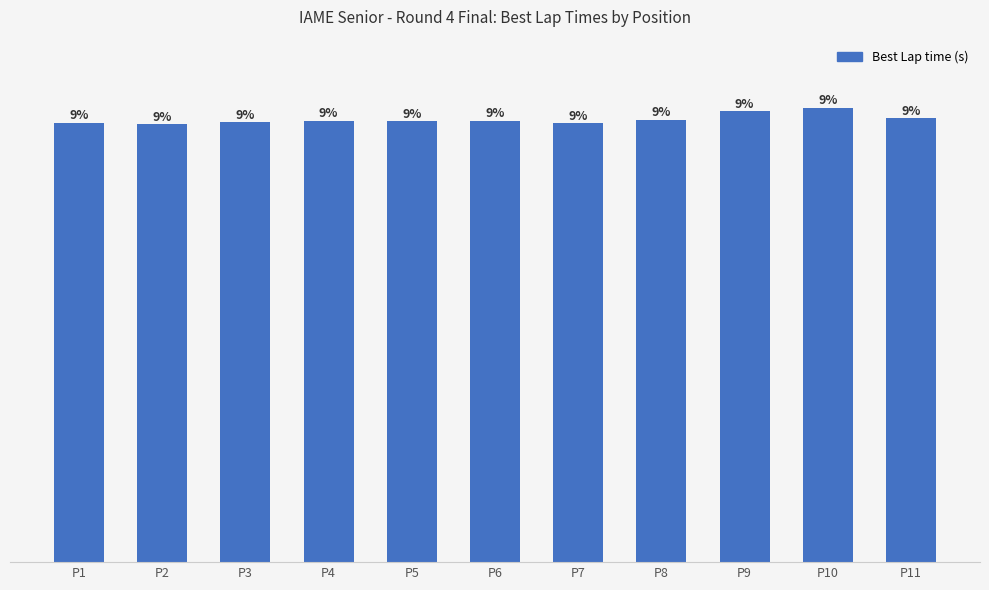

What is the sum of the values at P9 and P5?

92.7